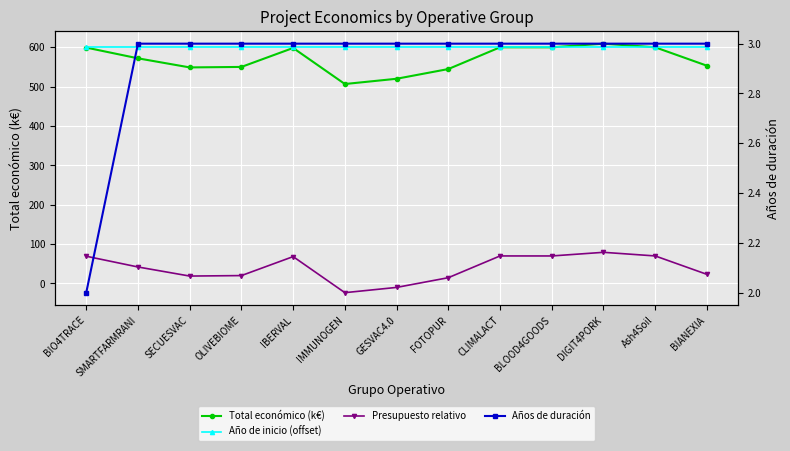

Does the chart display data point markers on the line(s)?

Yes